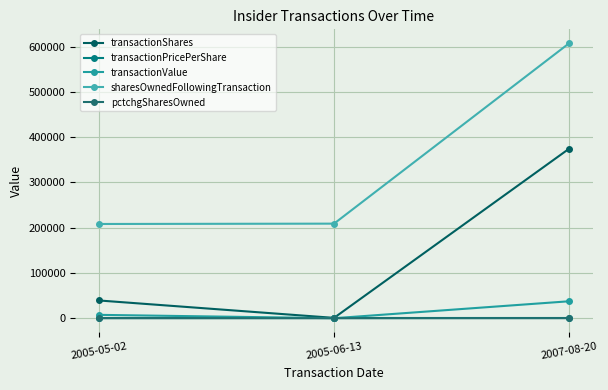

What is the difference between the second highest and minimum values in the pctchgSharesOwned series?

23.0